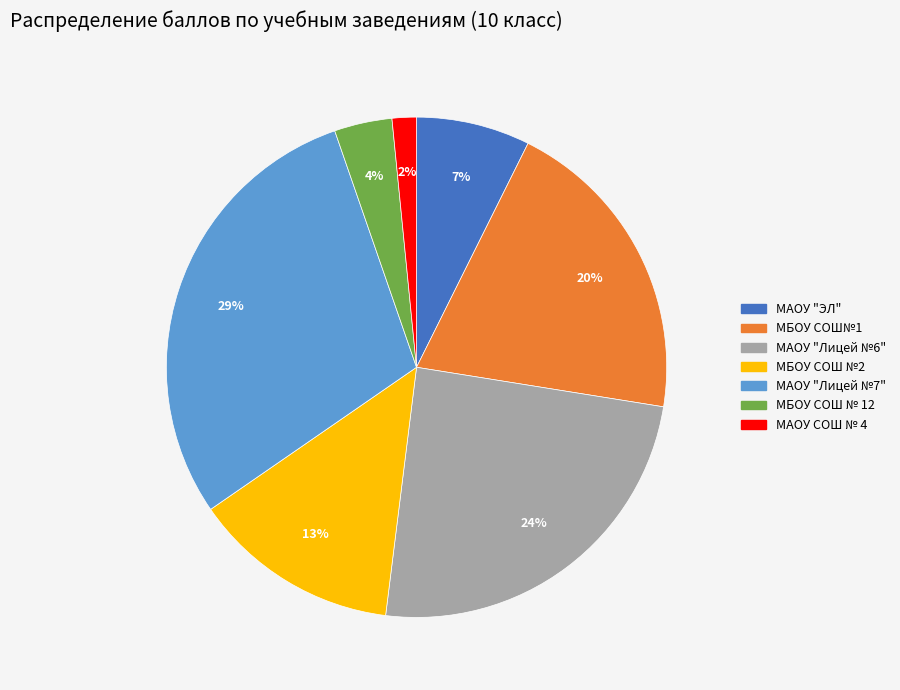

How many slices are in this pie chart?

7